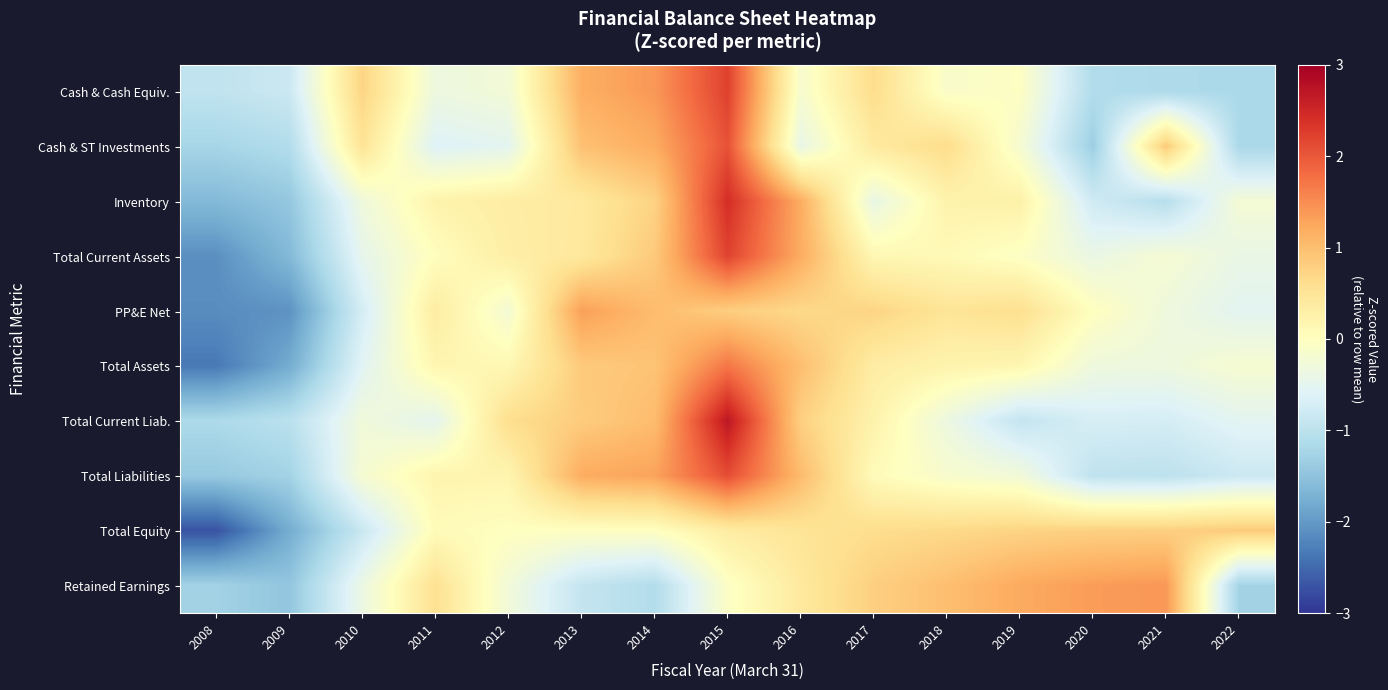

Reading right to left, extract all data points from this chart.

Cash & Cash Equiv.: 2022=-1.2	2021=-1.2	2020=-1.1	2019=-0.0	2018=-0.1	2017=0.6	2016=-0.2	2015=2.2	2014=1.4	2013=1.2	2012=-0.3	2011=-0.3	2010=0.7	2009=-0.8	2008=-0.9
Cash & ST Investments: 2022=-1.2	2021=0.9	2020=-1.3	2019=-0.2	2018=0.6	2017=0.4	2016=-0.4	2015=2.1	2014=1.2	2013=1.0	2012=-0.5	2011=-0.6	2010=0.5	2009=-1.1	2008=-1.2
Inventory: 2022=-0.2	2021=-1.0	2020=-0.8	2019=0.3	2018=0.2	2017=-0.4	2016=1.2	2015=2.4	2014=0.8	2013=0.4	2012=0.3	2011=0.2	2010=-0.3	2009=-1.4	2008=-1.6
Total Current Assets: 2022=-0.4	2021=-0.2	2020=-0.4	2019=-0.1	2018=0.1	2017=0.1	2016=1.2	2015=2.2	2014=0.9	2013=0.4	2012=0.3	2011=0.0	2010=-0.5	2009=-1.6	2008=-2.1
PP&E Net: 2022=-0.5	2021=-0.3	2020=0.0	2019=0.6	2018=0.5	2017=0.7	2016=0.7	2015=0.8	2014=1.0	2013=1.3	2012=-0.2	2011=0.4	2010=-0.7	2009=-2.1	2008=-2.1
Total Assets: 2022=-0.2	2021=-0.3	2020=-0.3	2019=0.2	2018=0.2	2017=0.3	2016=1.0	2015=1.7	2014=0.9	2013=0.9	2012=0.1	2011=0.2	2010=-0.6	2009=-1.8	2008=-2.3
Total Current Liab.: 2022=-0.5	2021=-0.7	2020=-0.7	2019=-0.9	2018=-0.4	2017=0.2	2016=0.8	2015=2.7	2014=1.0	2013=0.8	2012=0.6	2011=-0.5	2010=-0.3	2009=-1.0	2008=-1.2
Total Liabilities: 2022=-0.8	2021=-1.0	2020=-1.0	2019=-0.3	2018=-0.2	2017=0.1	2016=1.0	2015=2.1	2014=1.3	2013=1.2	2012=0.2	2011=0.2	2010=-0.2	2009=-1.3	2008=-1.4
Total Equity: 2022=0.9	2021=0.8	2020=0.8	2019=0.7	2018=0.7	2017=0.6	2016=0.5	2015=0.4	2014=-0.0	2013=-0.0	2012=-0.0	2011=0.1	2010=-0.8	2009=-1.8	2008=-2.7
Retained Earnings: 2022=-1.3	2021=1.4	2020=1.4	2019=1.2	2018=1.0	2017=0.8	2016=0.4	2015=-0.1	2014=-1.1	2013=-0.9	2012=-0.3	2011=0.6	2010=-0.4	2009=-1.5	2008=-1.3